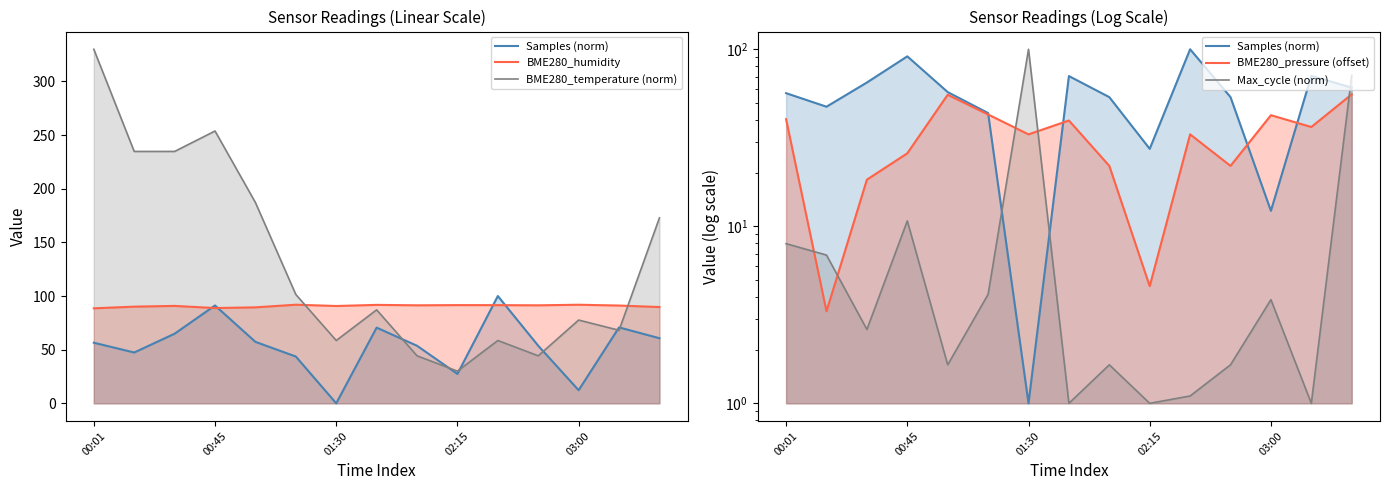

Reading right to left, extract all data points from this chart.

Samples (norm): 60.7	70.8	12.2	53.6	100.0	27.4	53.6	70.6	1.0	43.6	57.3	91.2	64.9	47.4	56.5
BME280_humidity: 89.7	91.1	91.9	91.3	91.5	91.5	91.3	91.8	90.7	91.9	89.5	88.8	90.8	90.1	88.6
BME280_temperature (norm): 172.9	68.1	77.6	44.3	58.6	30.0	44.3	87.1	58.6	101.4	187.1	253.8	234.8	234.8	330.0
BME280_pressure (offset): 55.6	36.4	42.4	21.9	33.1	4.6	21.9	39.6	33.1	42.8	55.3	25.8	18.3	3.3	40.3
Max_cycle (norm): 71.3	1.0	3.9	1.7	1.1	1.0	1.7	1.0	100.0	4.1	1.7	10.7	2.6	6.9	8.0